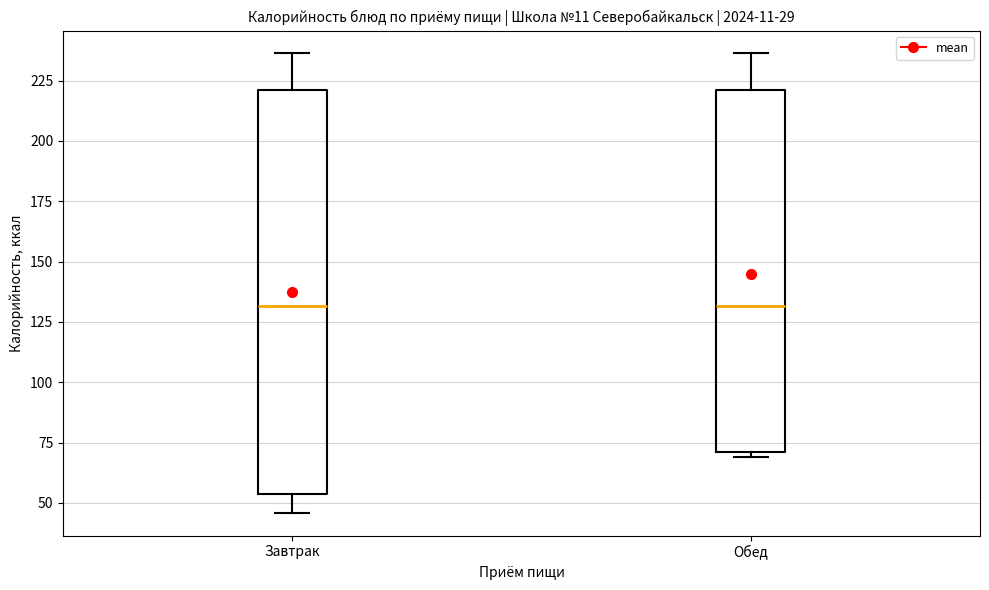

Reading left to right, transcribe this box plot: for each box, give where its median line is, the range the box spans, and where its two whiskers end, as read against the y-axis. The values are not printed on the chart, so give them approximately, as read against the axis.

Завтрак: median 130, box 55 to 220, whiskers 45 to 235
Обед: median 130, box 70 to 220, whiskers 70 (just below the box's lower edge) to 235